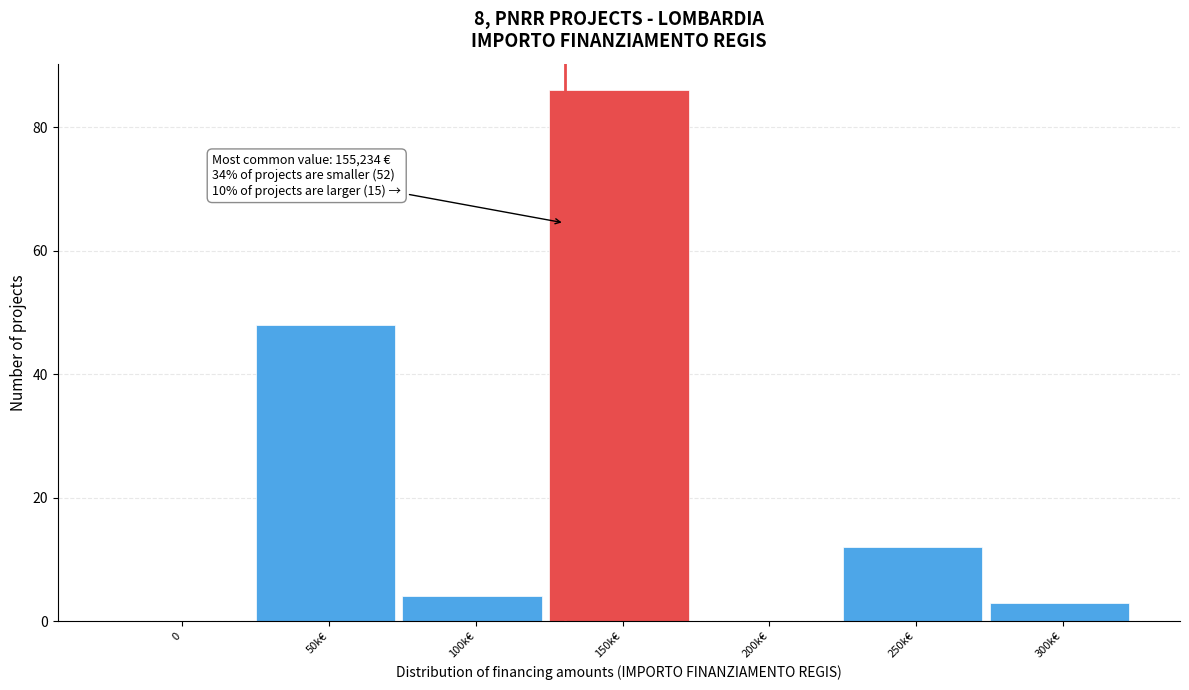

Reading left to right, list all the values displayed in this chart.

0=0	50k€=48	100k€=4	150k€=86	200k€=0	250k€=12	300k€=3